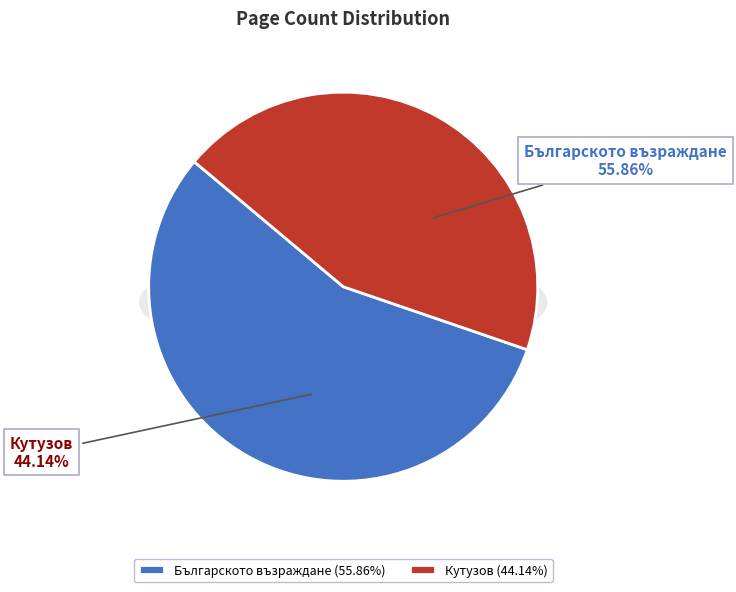

To the nearest percent, what is the difference between the Българското възраждане and Кутузов slice percentages?

12%